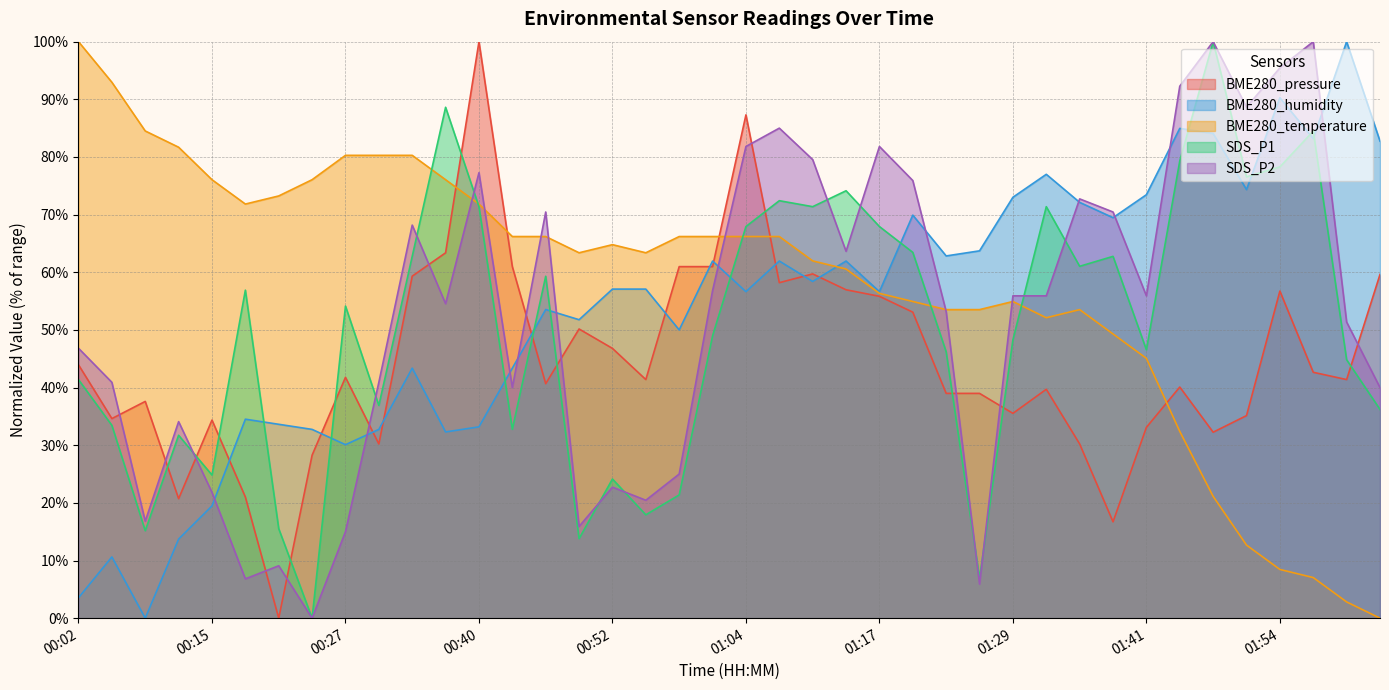

How many data points in BME280_temperature are less than 64?

20